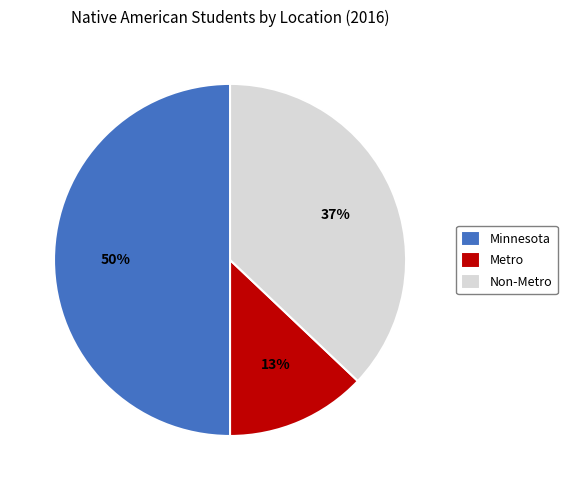

Does Non-Metro represent more than half of the total?

No